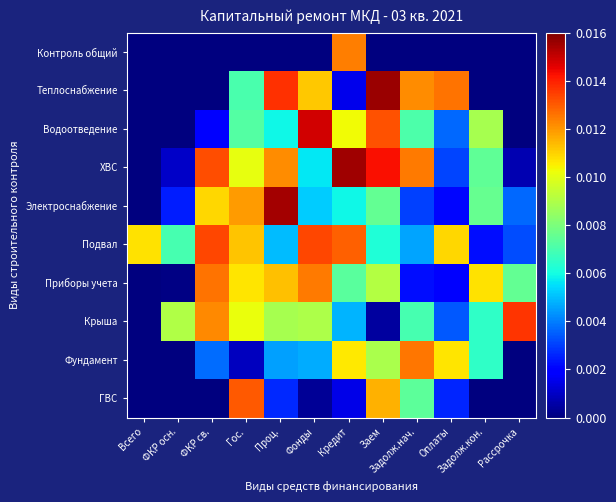

Which series has the widest spread of values?

Теплоснабжение